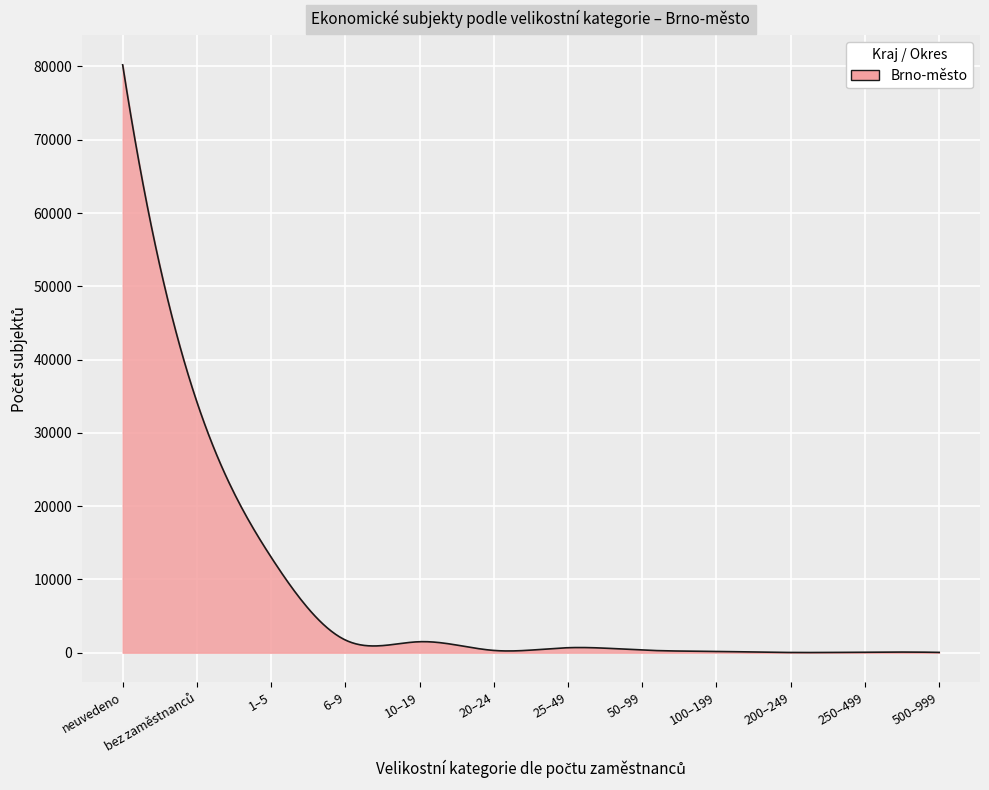

What is the difference between the maximum and minimum values?

80198.1